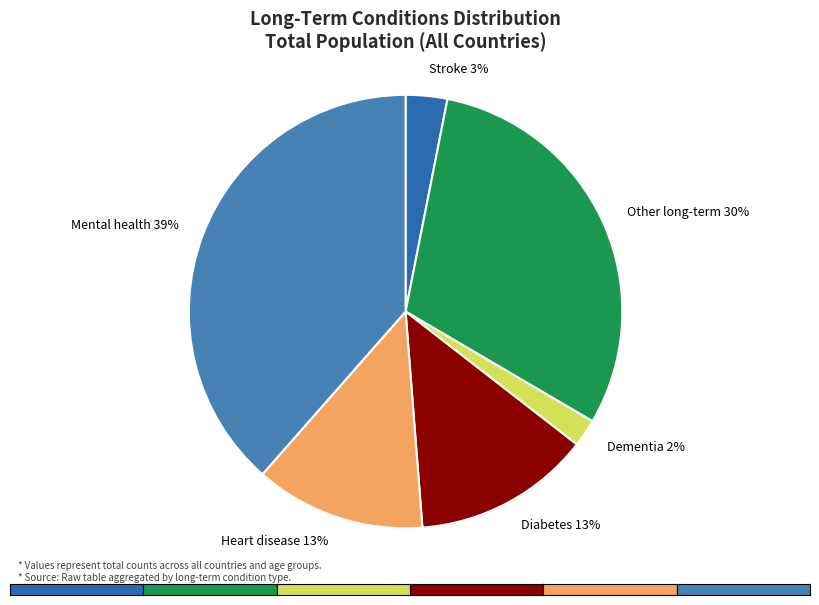

What percentage is the Diabetes slice, to the nearest percent?

13%